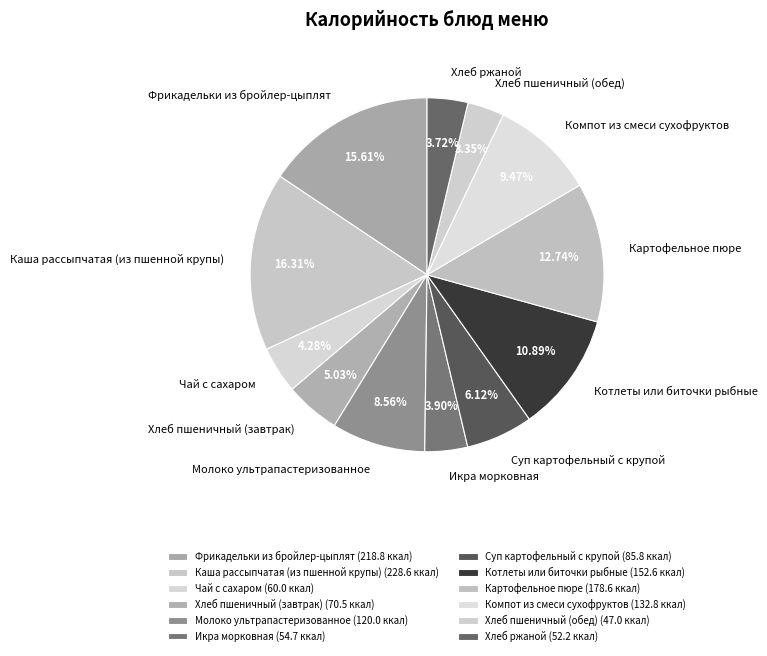

Which slice is the largest?

Каша рассыпчатая (из пшенной крупы)